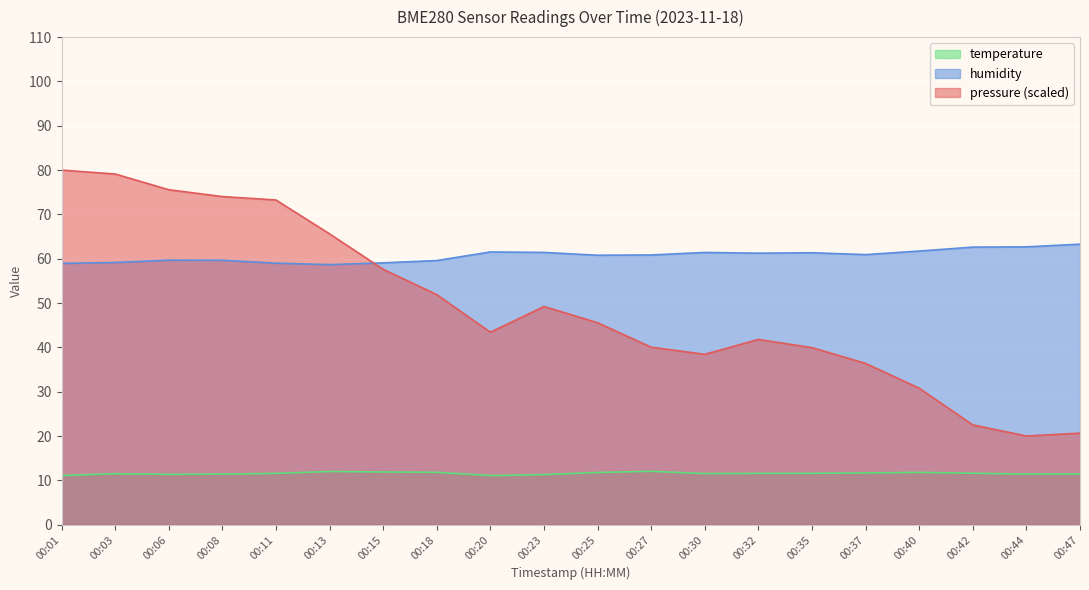

Which series has the largest range (max minus min)?

pressure (scaled)